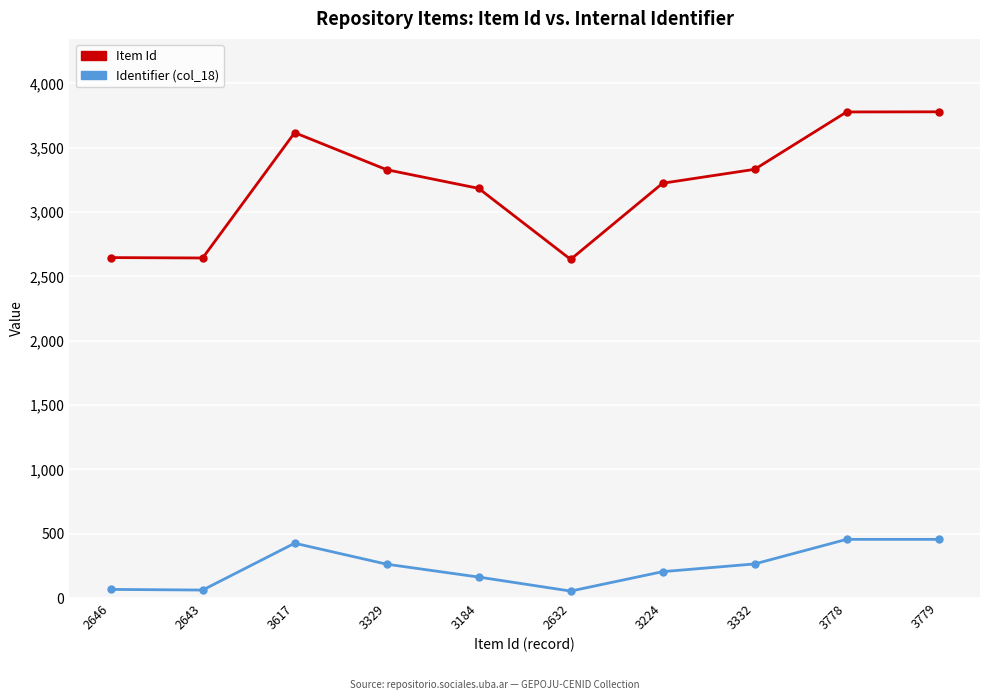

Rank the series by their average value, from highest to lowest.

Item Id, Identifier (col_18)